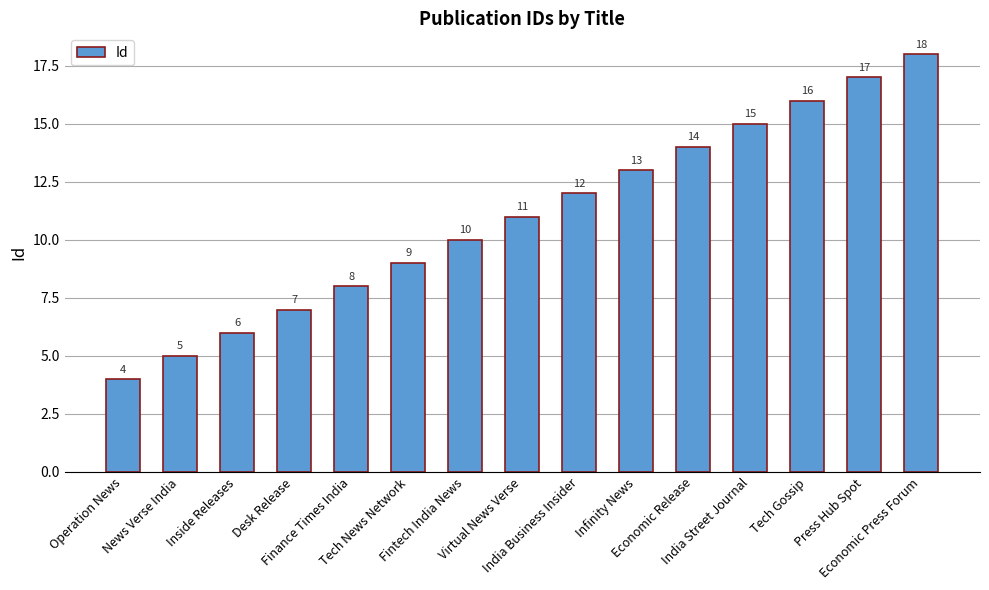

How many categories are shown in the chart?

15